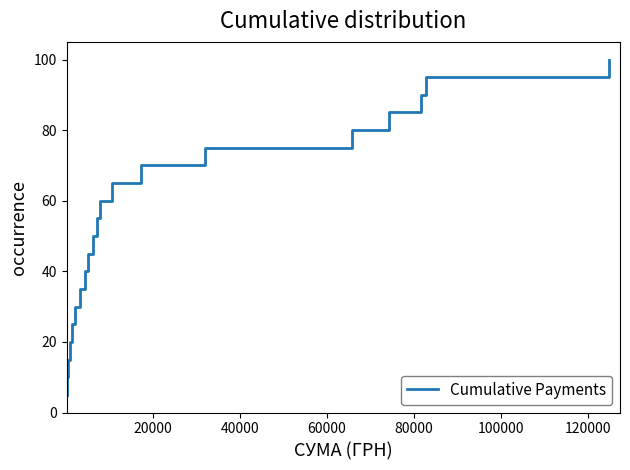

What is the smallest value displayed?

5.0